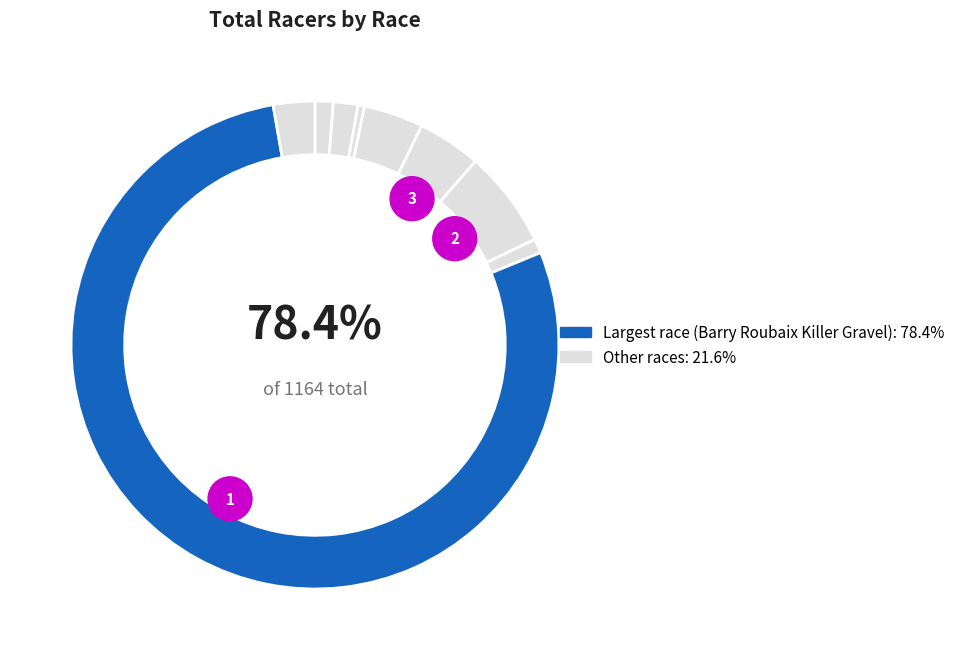

To the nearest percent, what is the average slice percentage?

11%